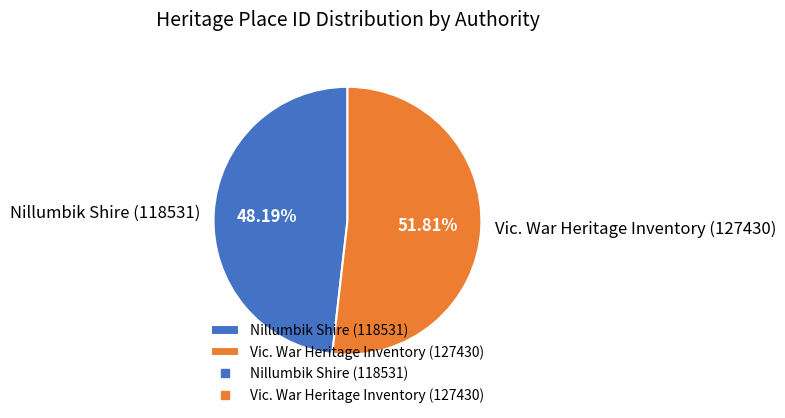

To the nearest percent, what is the average slice percentage?

50%